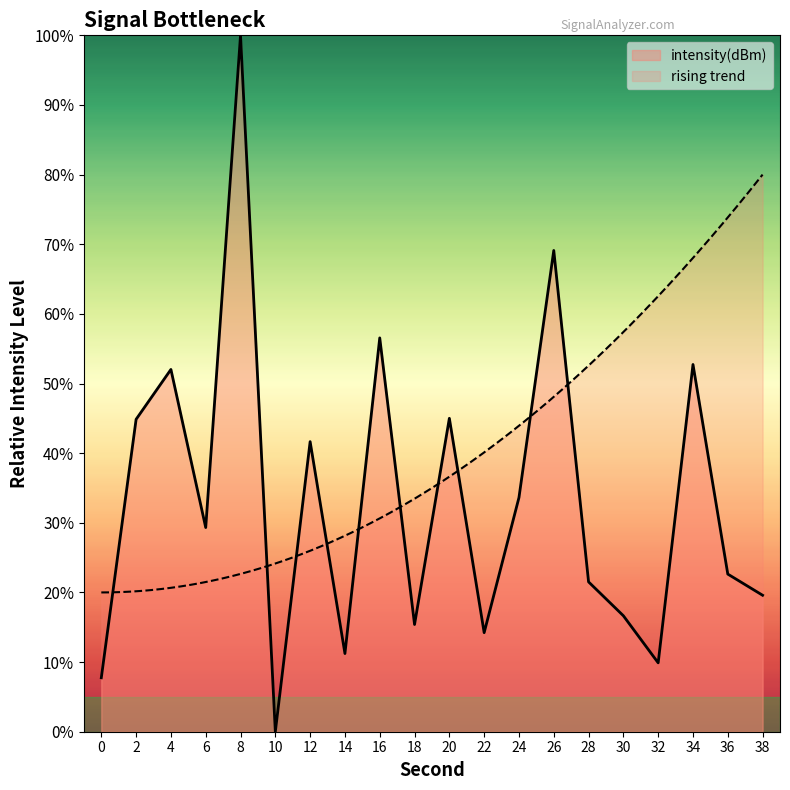

Where is the data nearest to the value 50?

4